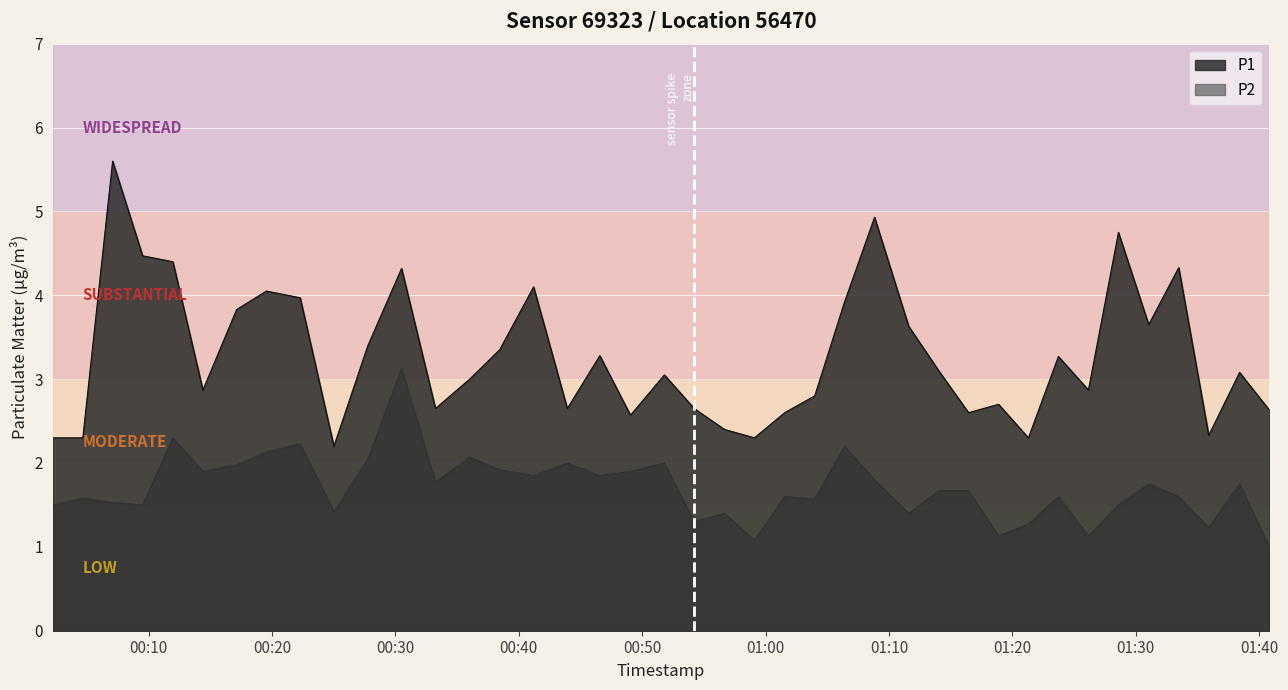

What is the sum of the P2 values at 2022-12-29T00:36:01 and 2022-12-29T00:25:01?

3.5